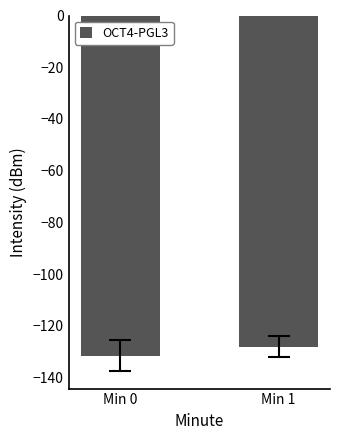

Reading right to left, list all the values displayed in this chart.

Min 1=-128.0	Min 0=-131.5